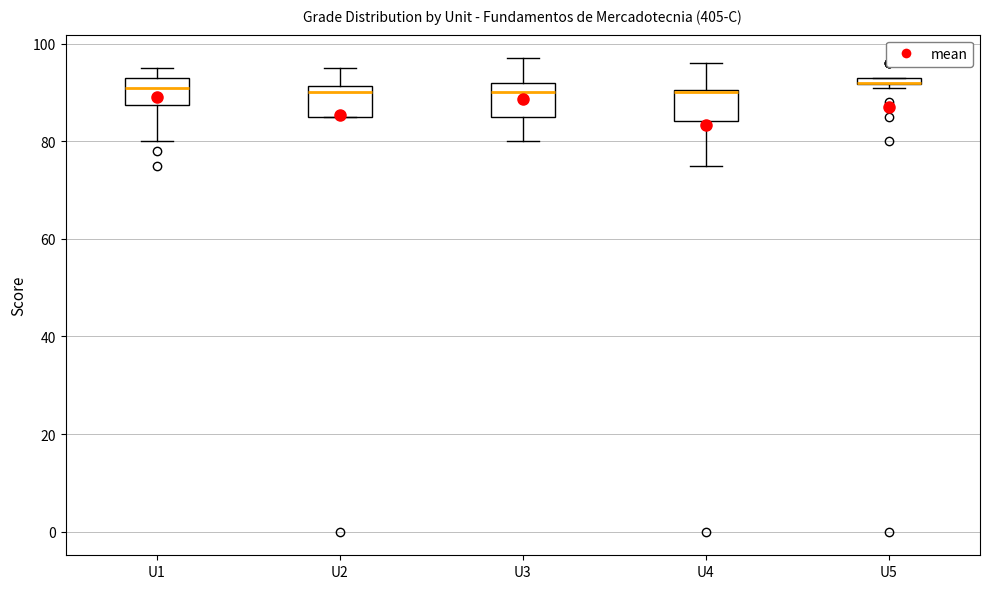

Where does the upper whisker of the box for U2 end on the y-axis? The values are not printed on the chart, so give them approximately, as read against the axis.

96